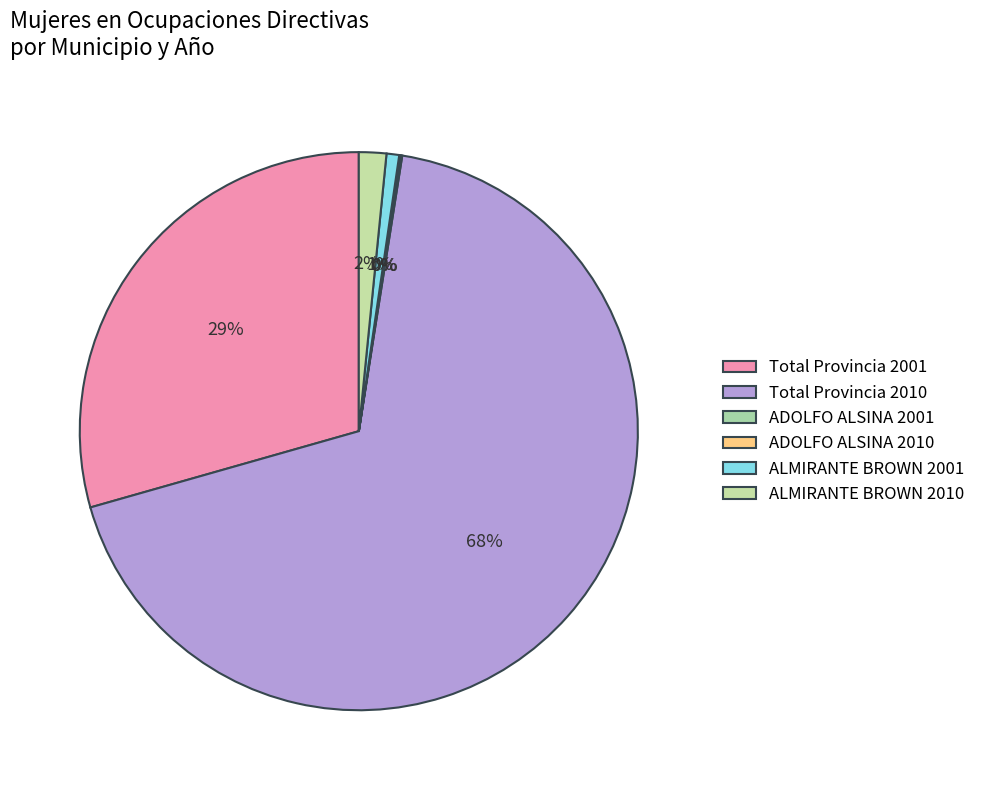

To the nearest percent, what is the average slice percentage?

17%